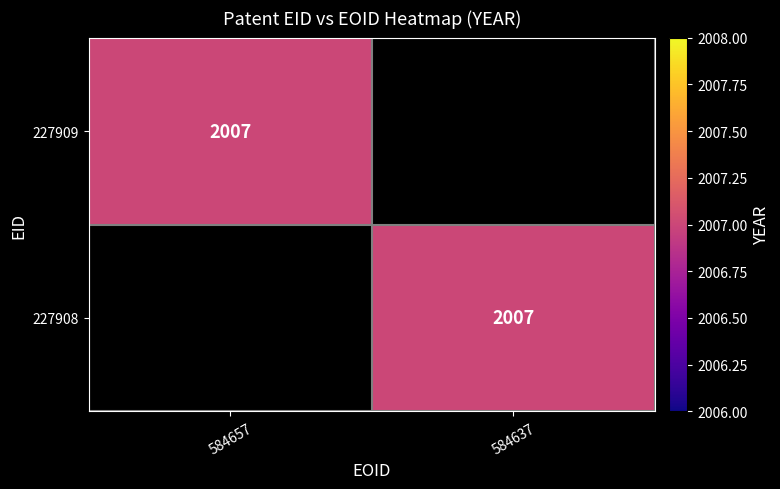

The value of 227909 at 584657 is 3411. True or false?

False